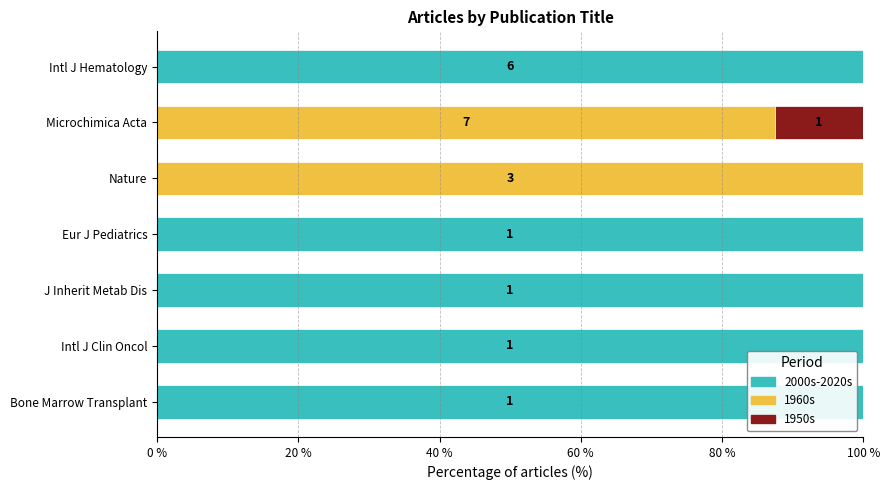

What is the total value across all series at Bone Marrow Transplant?

100.0